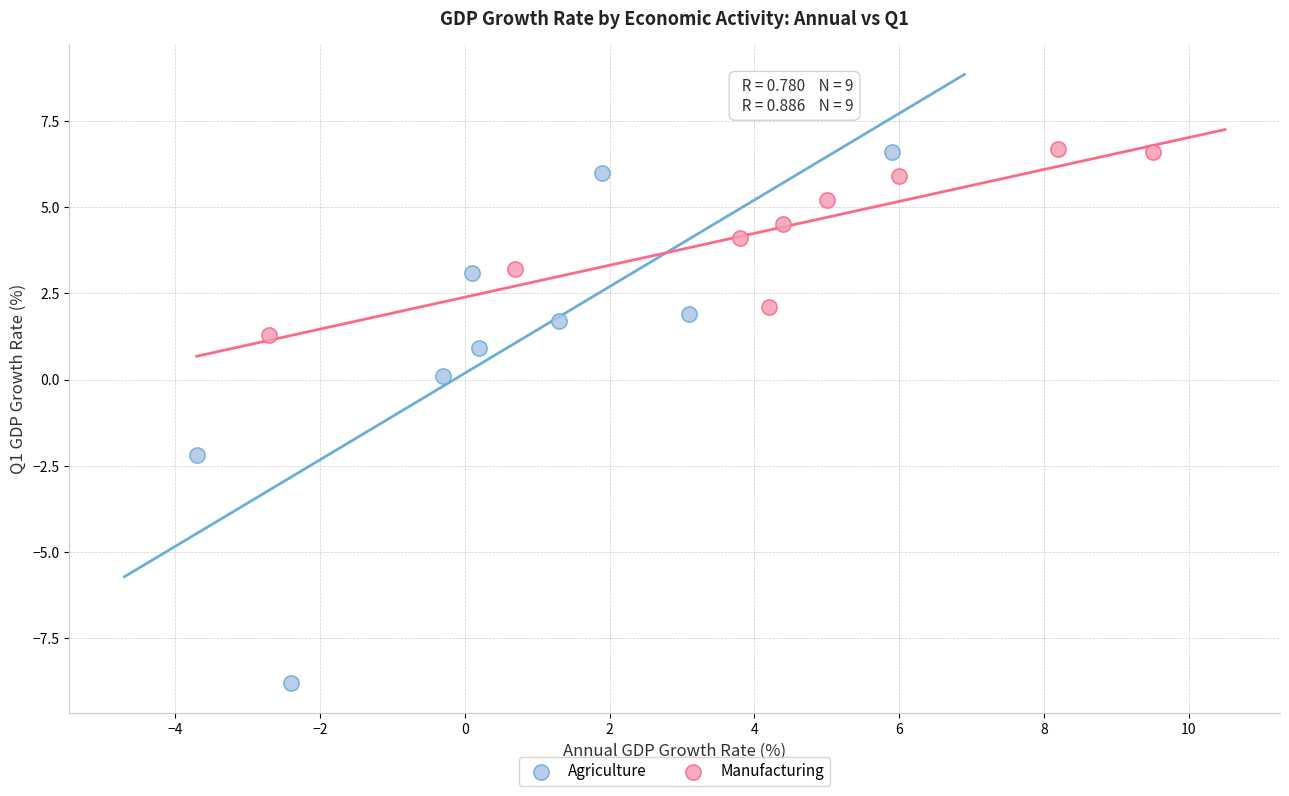

Which series has the widest spread of Y values?

Agriculture